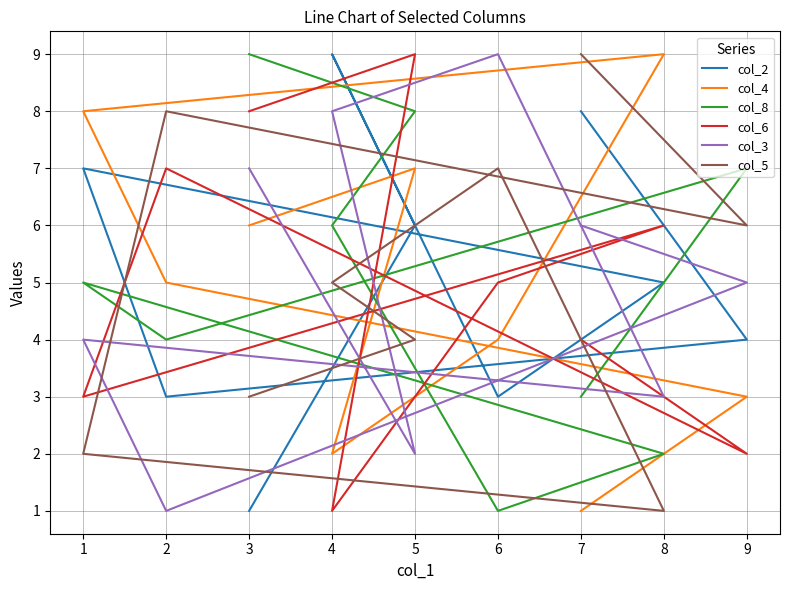

Is it true that col_8 equals 13 at 3?

False